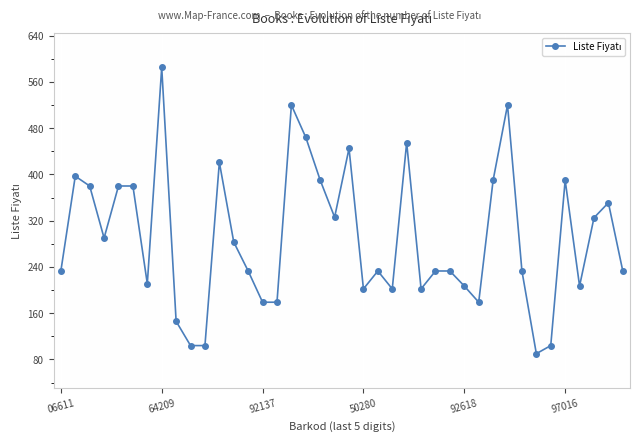

What is the value of the 22nd point from the left?

202